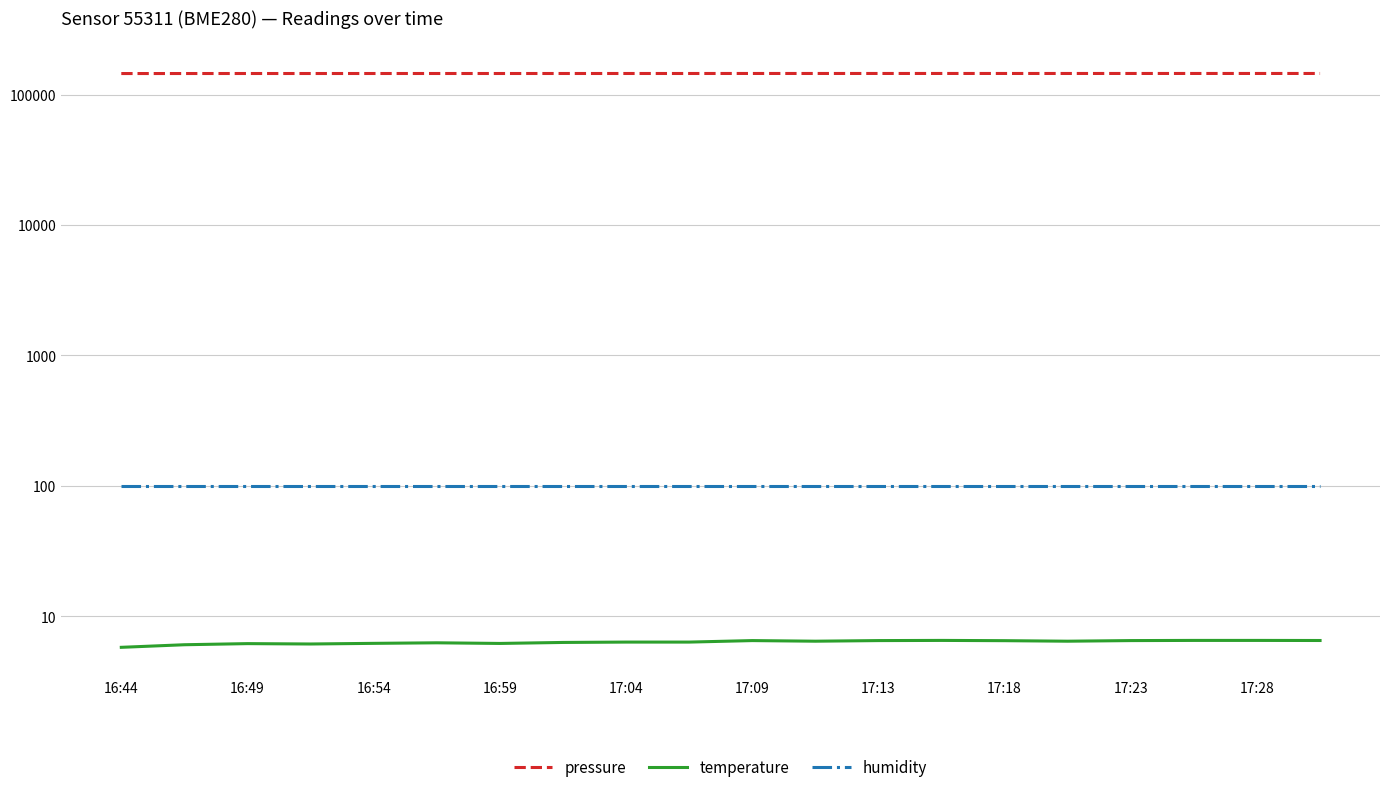

The pressure series shows 145477.1 at 17. True or false?

True